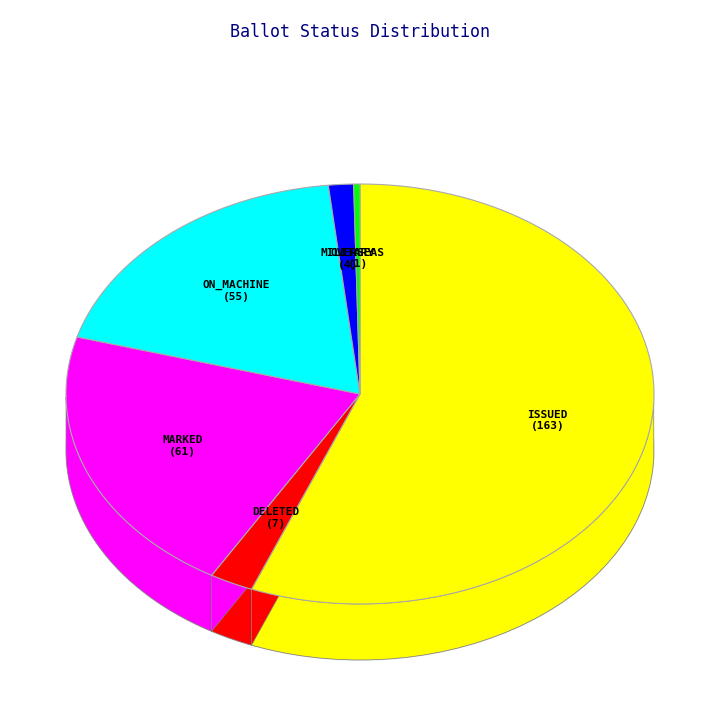

To the nearest percent, what is the combined percentage of MILITARY and MARKED?

22%